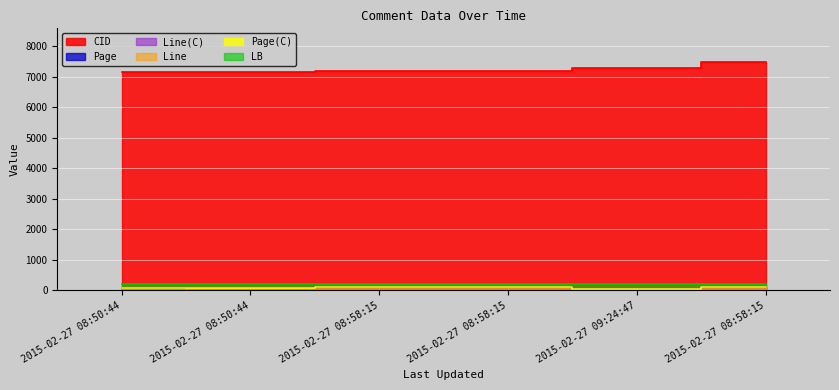

Which series has the widest spread of values?

CID